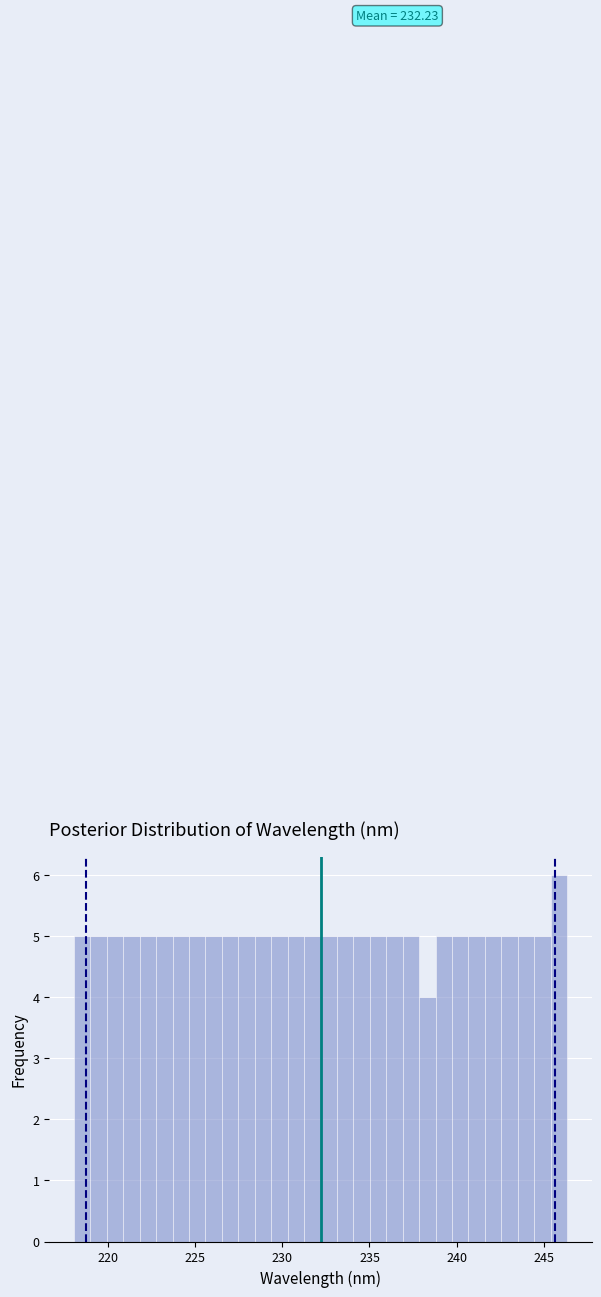

Around what value on the x-axis is the tallest bar? Give the approximate position of its centre, as read against the axis.

246.0